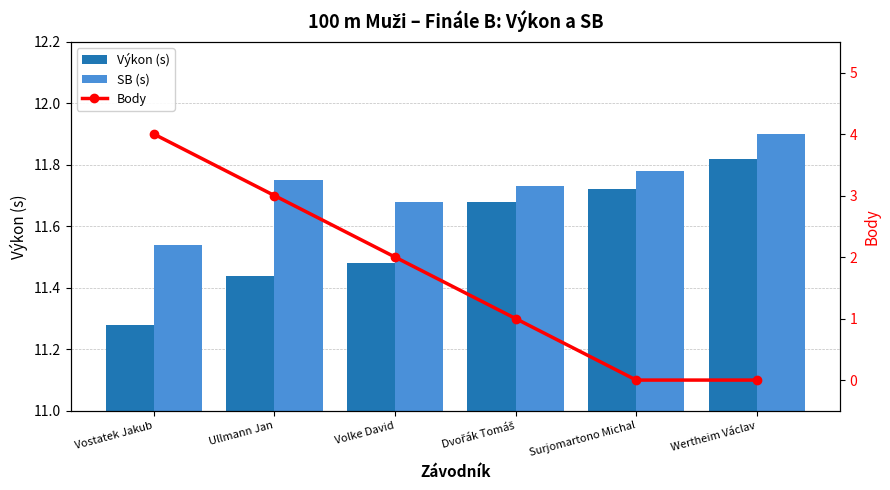

Reading left to right, list all the values displayed in this chart.

Výkon (s): Vostatek Jakub=11.3	Ullmann Jan=11.4	Volke David=11.5	Dvořák Tomáš=11.7	Surjomartono Michal=11.7	Wertheim Václav=11.8
SB (s): Vostatek Jakub=11.5	Ullmann Jan=11.8	Volke David=11.7	Dvořák Tomáš=11.7	Surjomartono Michal=11.8	Wertheim Václav=11.9
Body: Vostatek Jakub=4.0	Ullmann Jan=3.0	Volke David=2.0	Dvořák Tomáš=1.0	Surjomartono Michal=0.0	Wertheim Václav=0.0